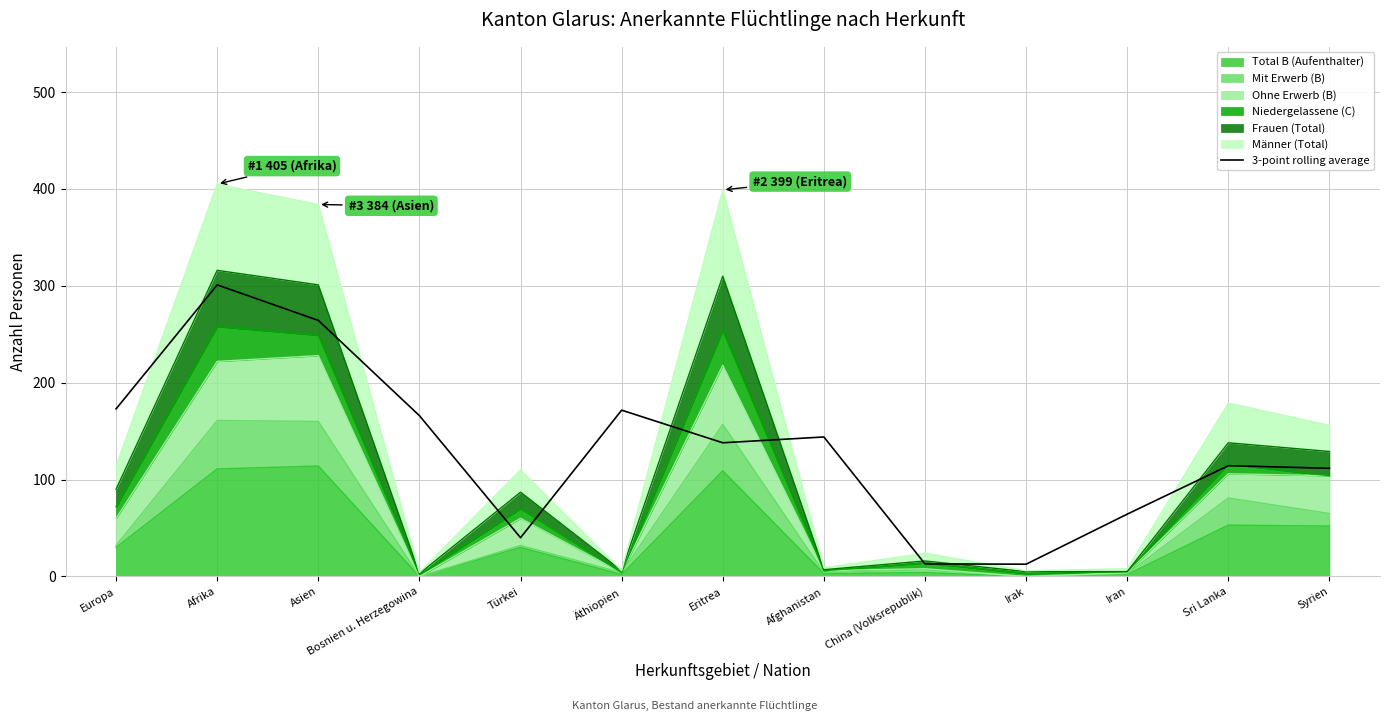

Where does the data first go above 138?

Europa